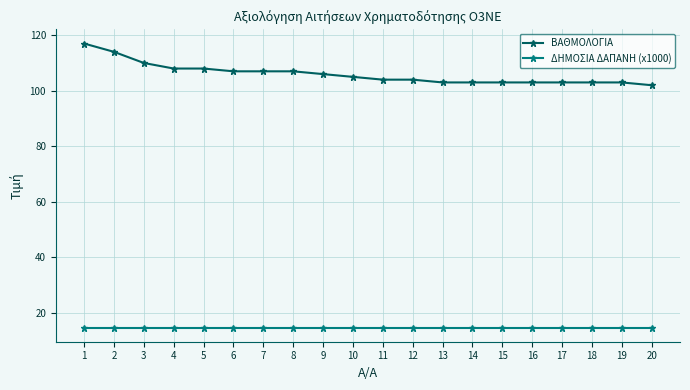

The ΒΑΘΜΟΛΟΓΙΑ series shows 48.0 at 18. True or false?

False